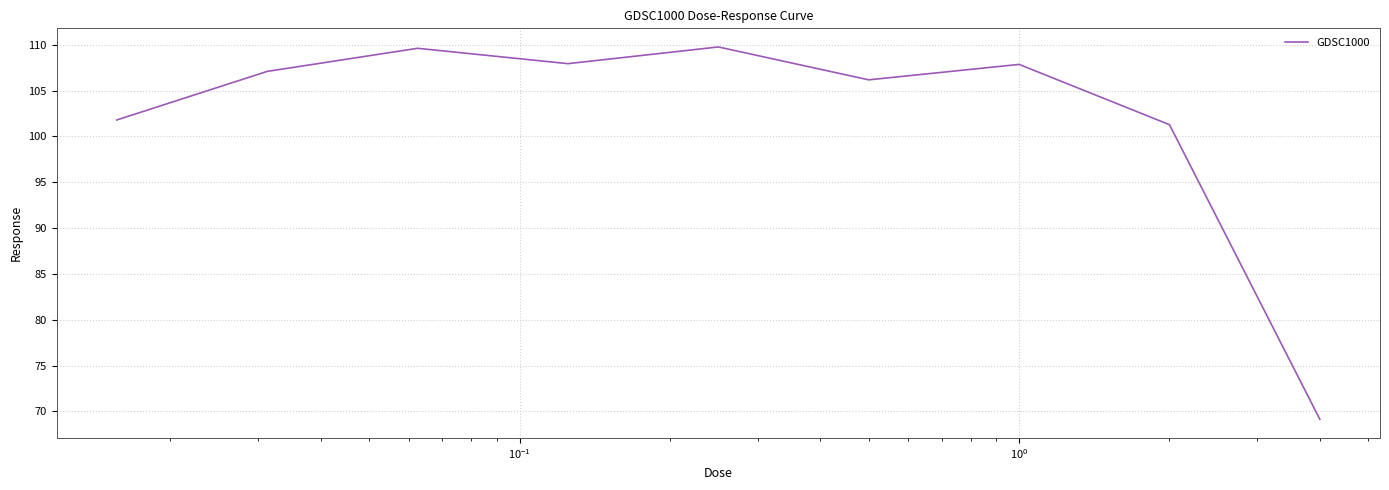

What is the greatest value displayed?

109.8